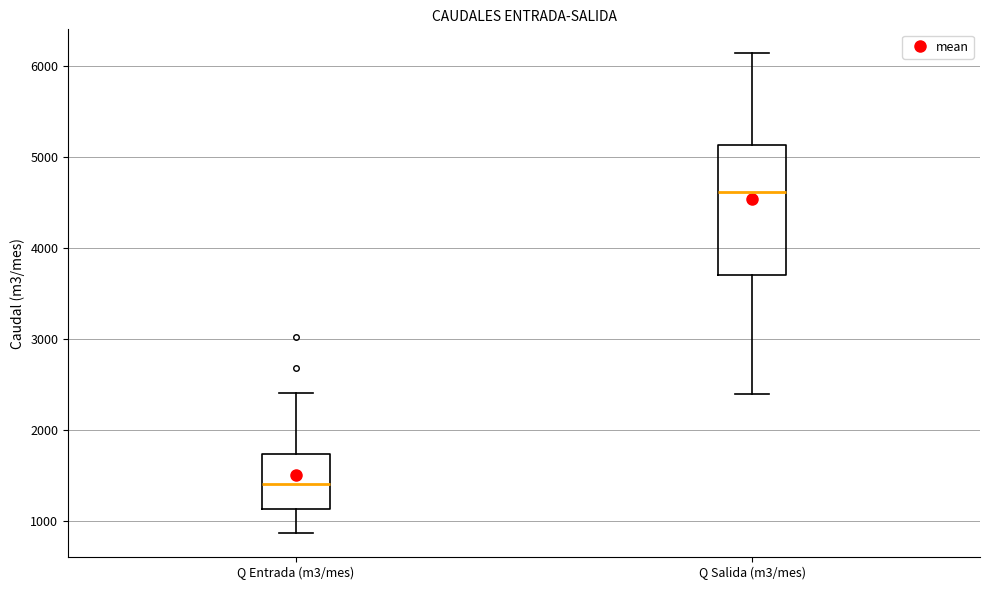

Reading left to right, transcribe this box plot: for each box, give where its median line is, the range the box spans, and where its two whiskers end, as read against the y-axis. The values are not printed on the chart, so give them approximately, as read against the axis.

Q Entrada (m3/mes): median 1400, box 1100 to 1700, whiskers 900 to 2400
Q Salida (m3/mes): median 4600, box 3700 to 5100, whiskers 2400 to 6100